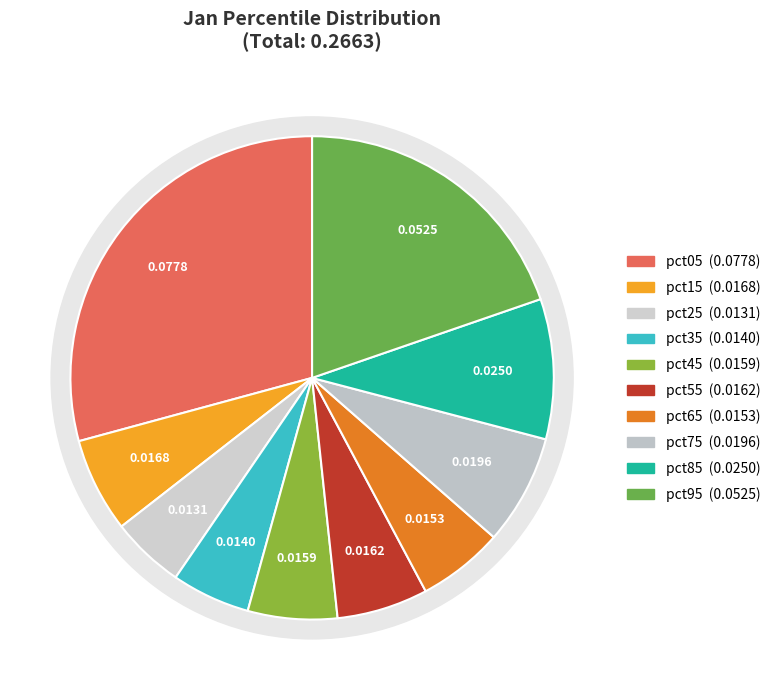

True or false: pct15 accounts for 6% of the total.

True